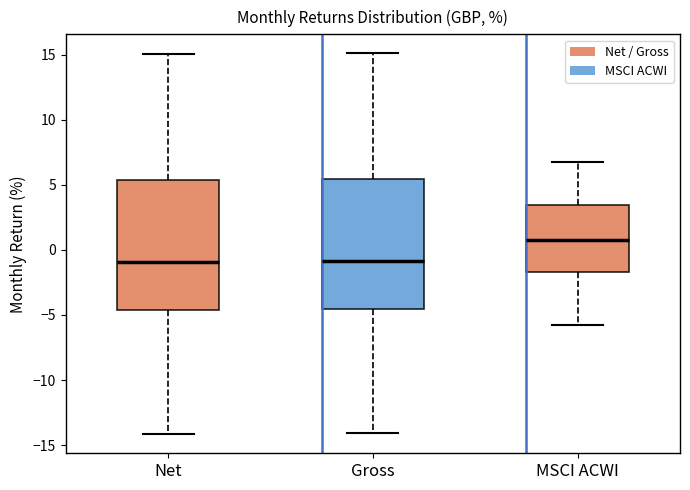

Reading left to right, transcribe this box plot: for each box, give where its median line is, the range the box spans, and where its two whiskers end, as read against the y-axis. The values are not printed on the chart, so give them approximately, as read against the axis.

Net: median -1.0, box -4.5 to 5.5, whiskers -14.0 to 15.0
Gross: median -1.0, box -4.5 to 5.5, whiskers -14.0 to 15.0
MSCI ACWI: median 0.5, box -1.5 to 3.5, whiskers -5.5 to 7.0